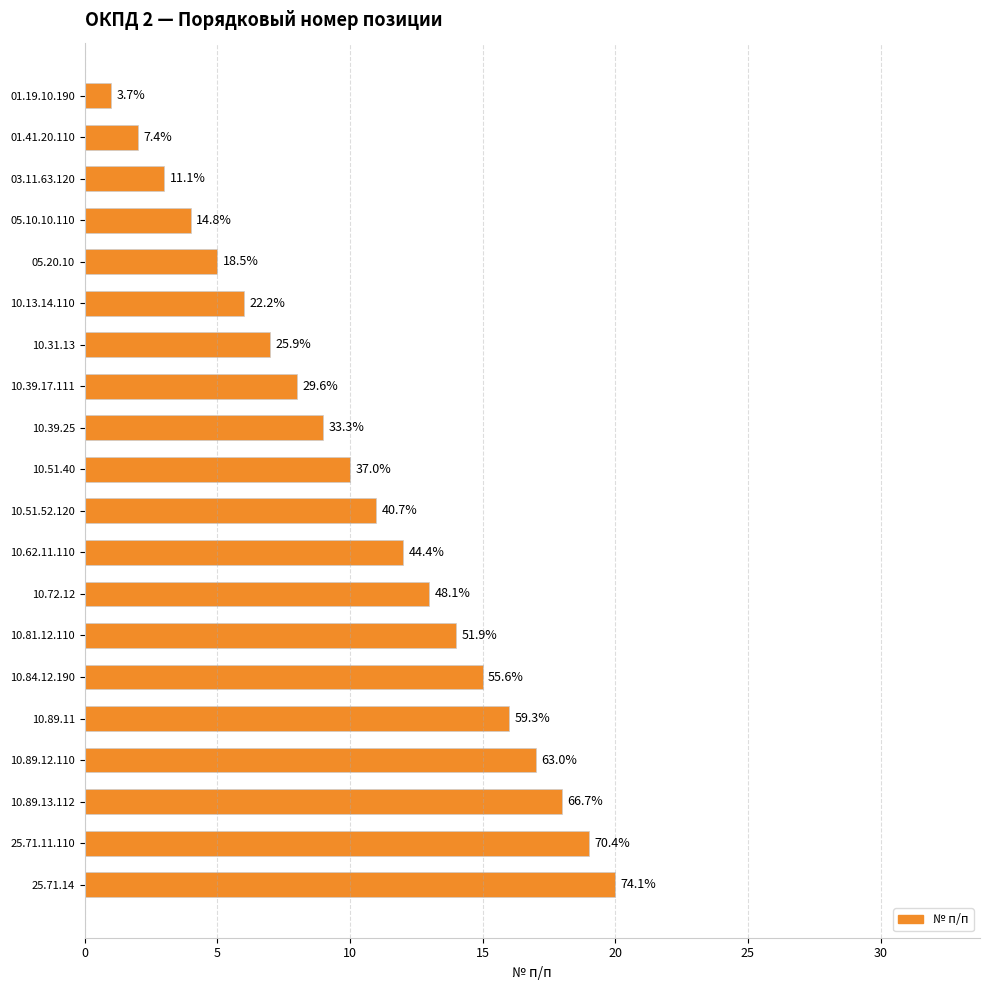

Are the bars horizontal?

Yes